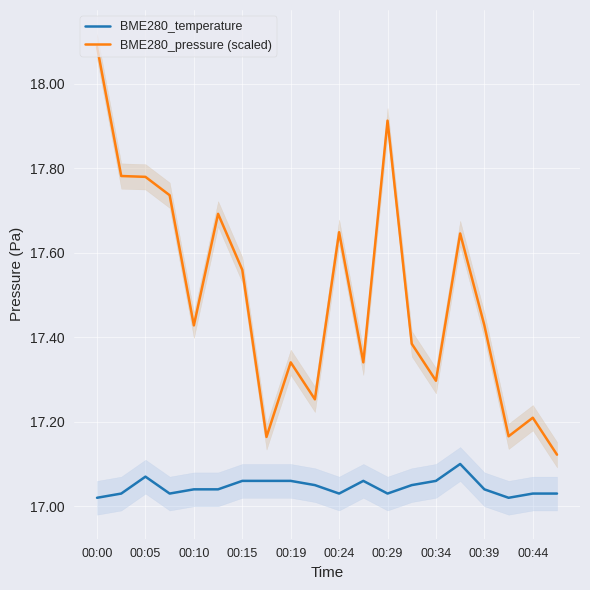

What position from the left is 11?

12